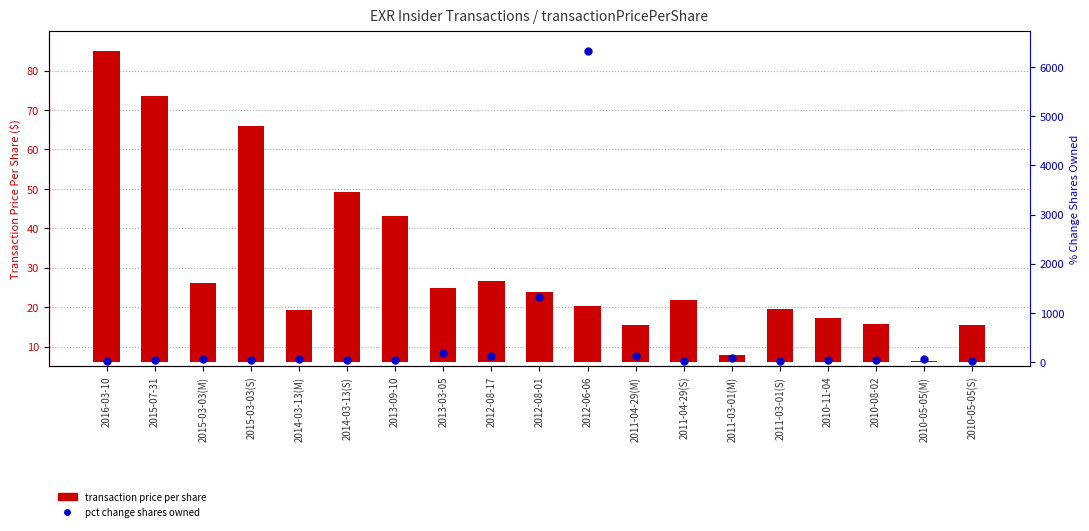

Which has a higher value, 2015-03-03(M) or 2014-03-13(M)?

2014-03-13(M)